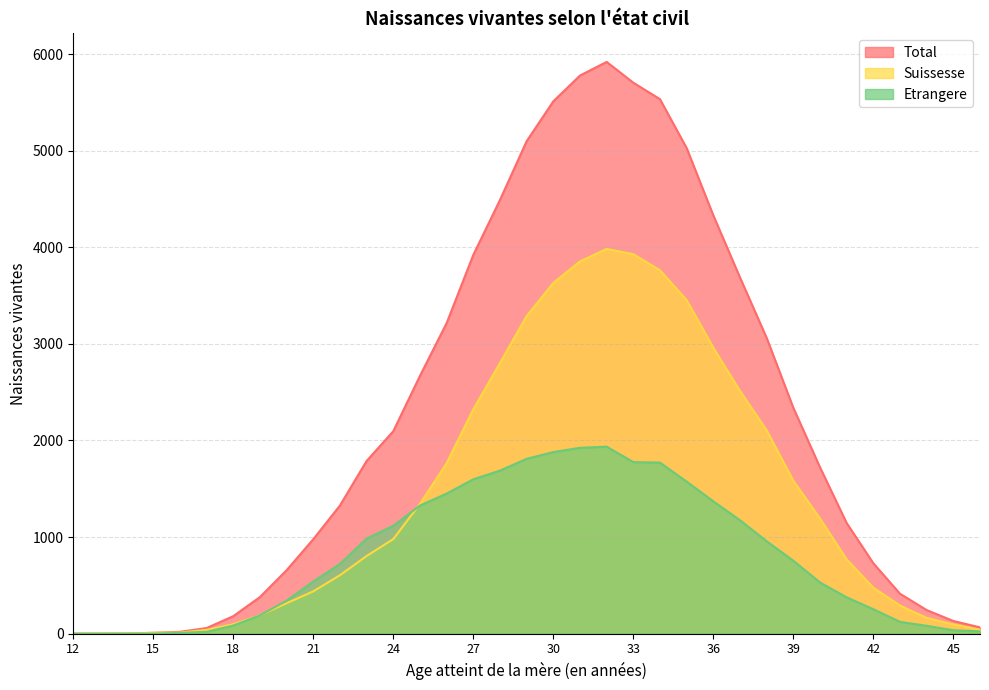

True or false: Suissesse has a value of 2105 at 38.

True